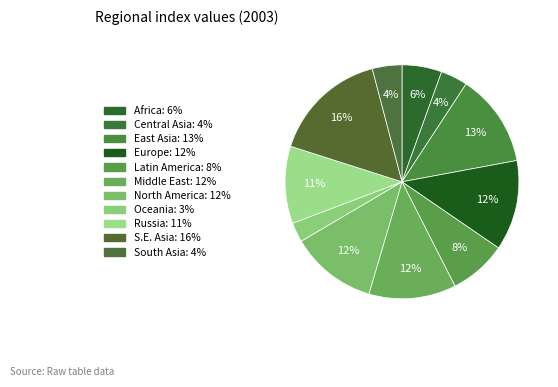

How many slices are in this pie chart?

11